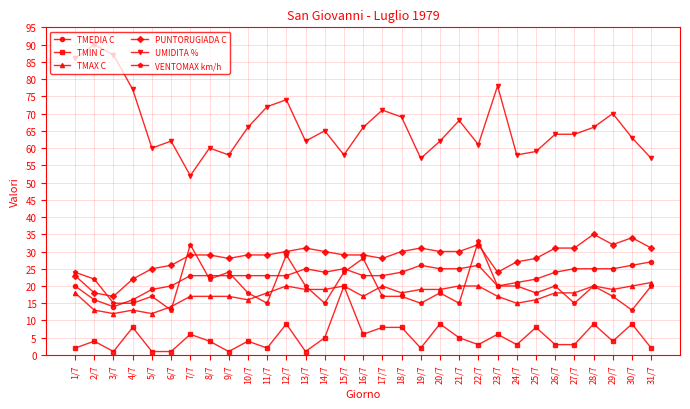

At how many categories does at least one series exceed 7?

31